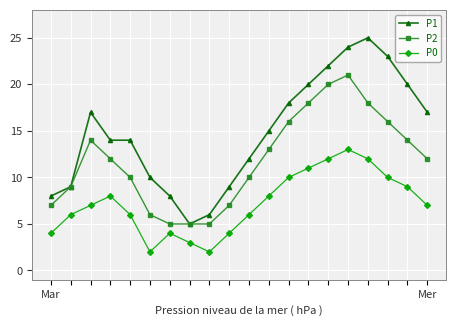

Which series has the largest range (max minus min)?

P1